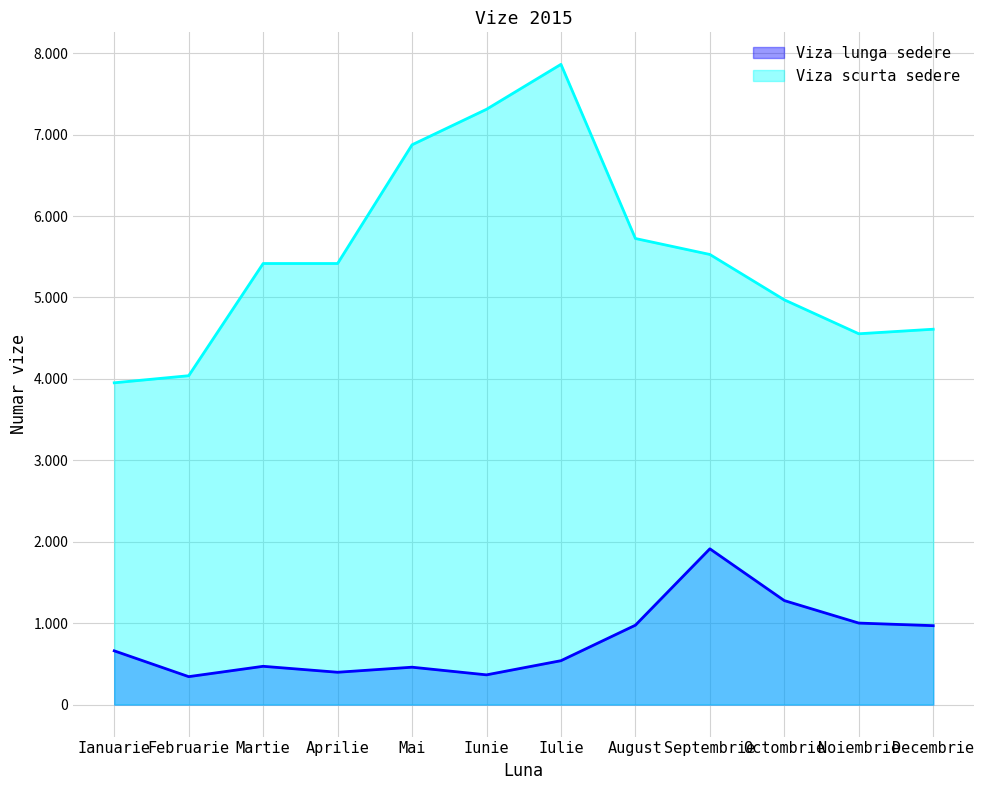

Where is Viza scurta sedere nearest to the value 5907?

August